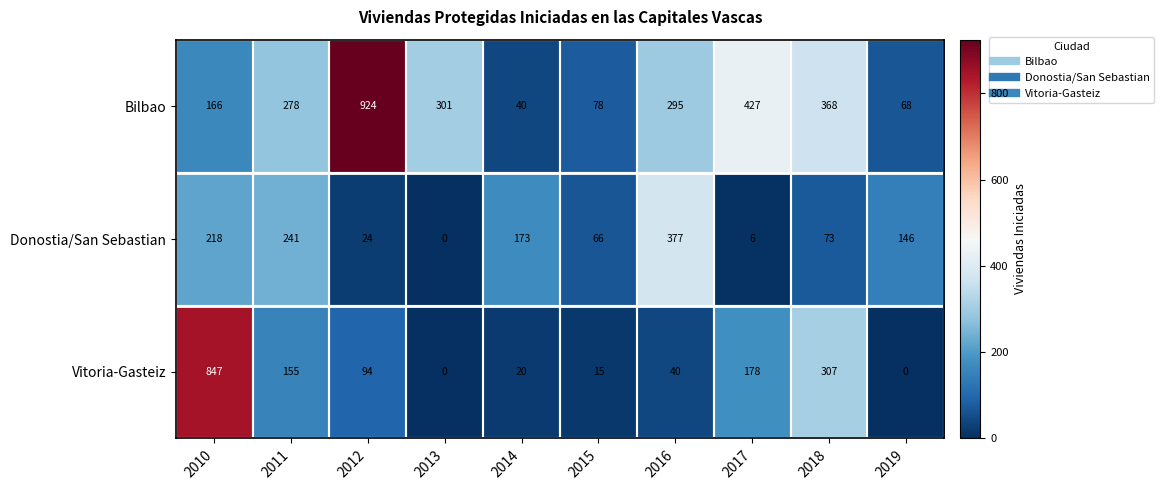

At which category is the sum across all series the highest?

2010